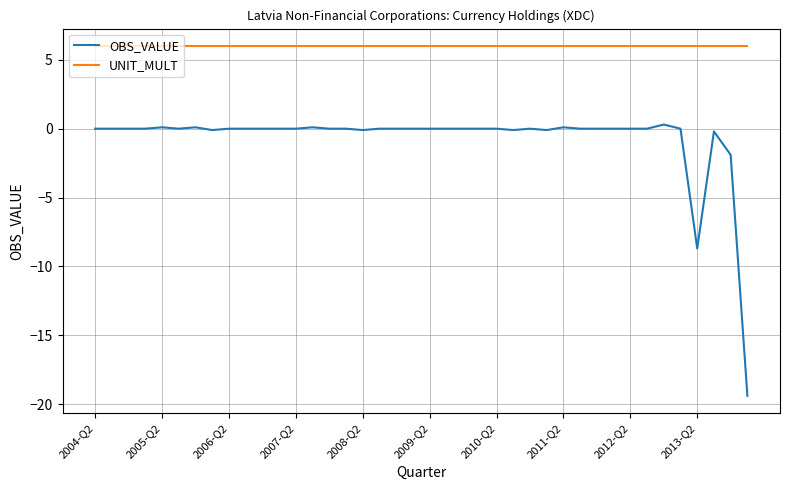

Rank the series by their average value, from highest to lowest.

UNIT_MULT, OBS_VALUE